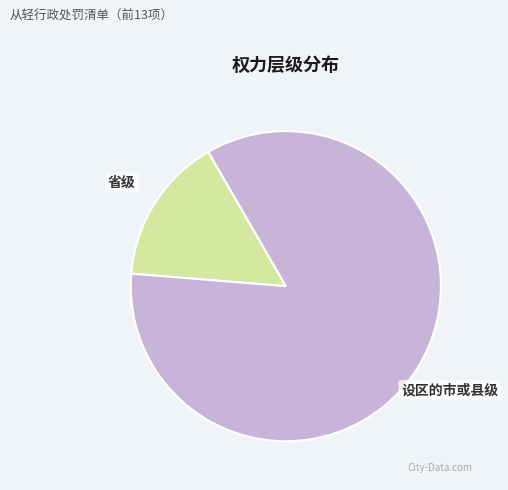

Does any single category account for the majority?

Yes